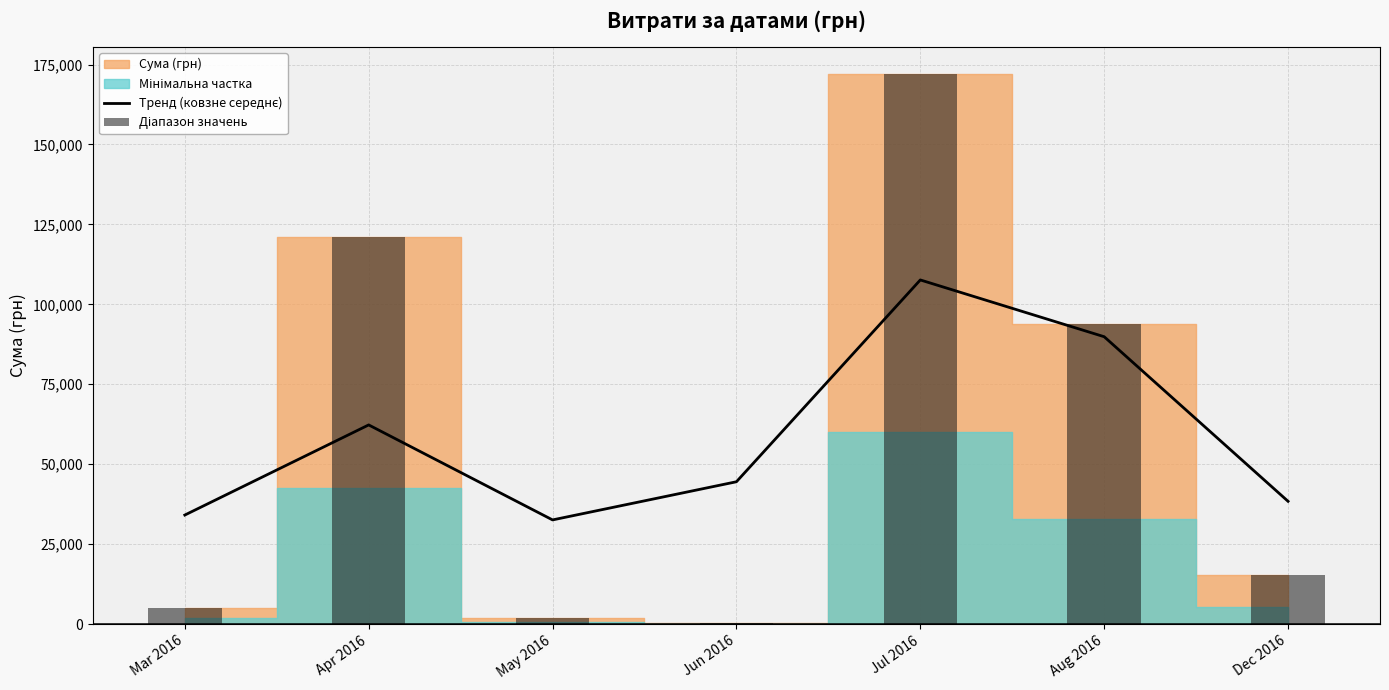

What position from the left is May 2016?

3